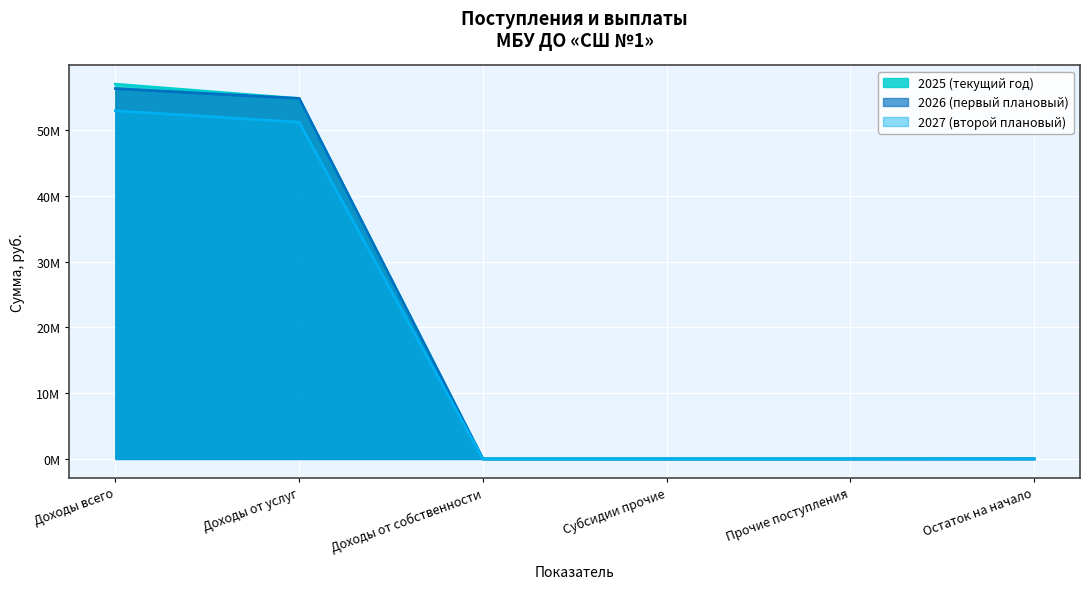

Which has a higher value, Субсидии прочие or Прочие поступления?

Субсидии прочие